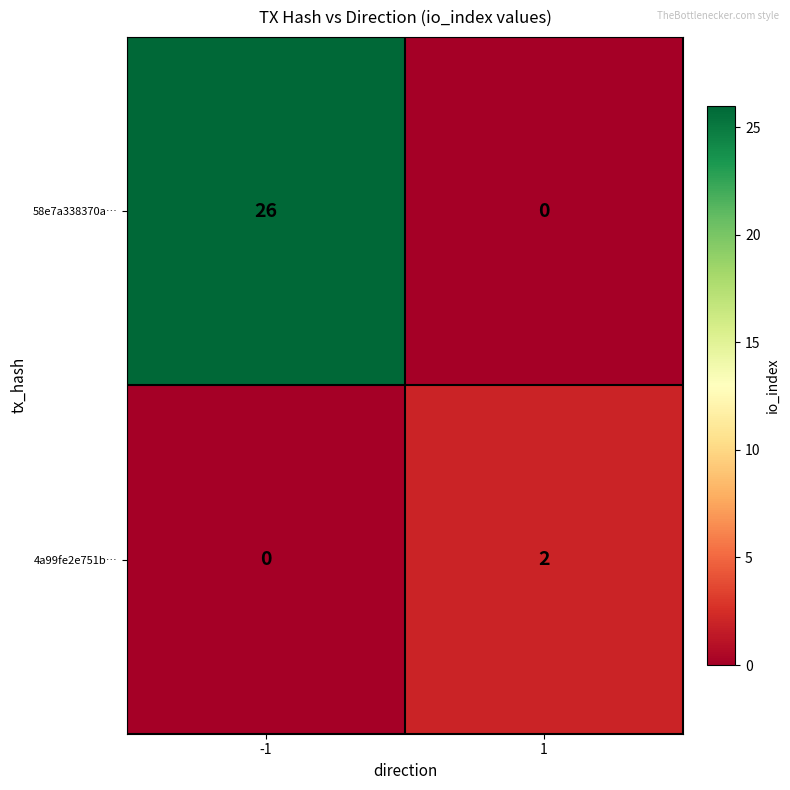

How many distinct data groups are displayed?

2